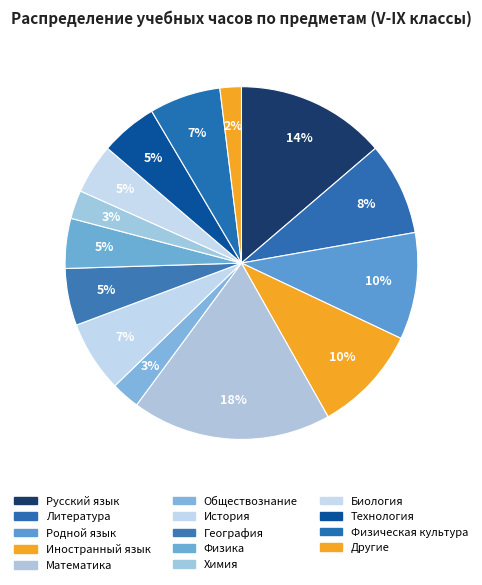

Count the number of slices in the pie.

14